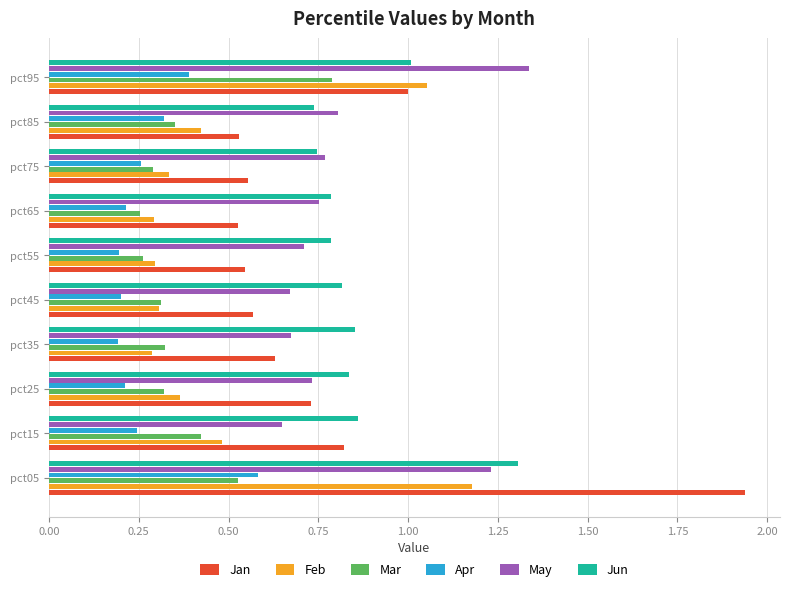

What is the sum of the Feb values at pct55 and pct05?

1.5